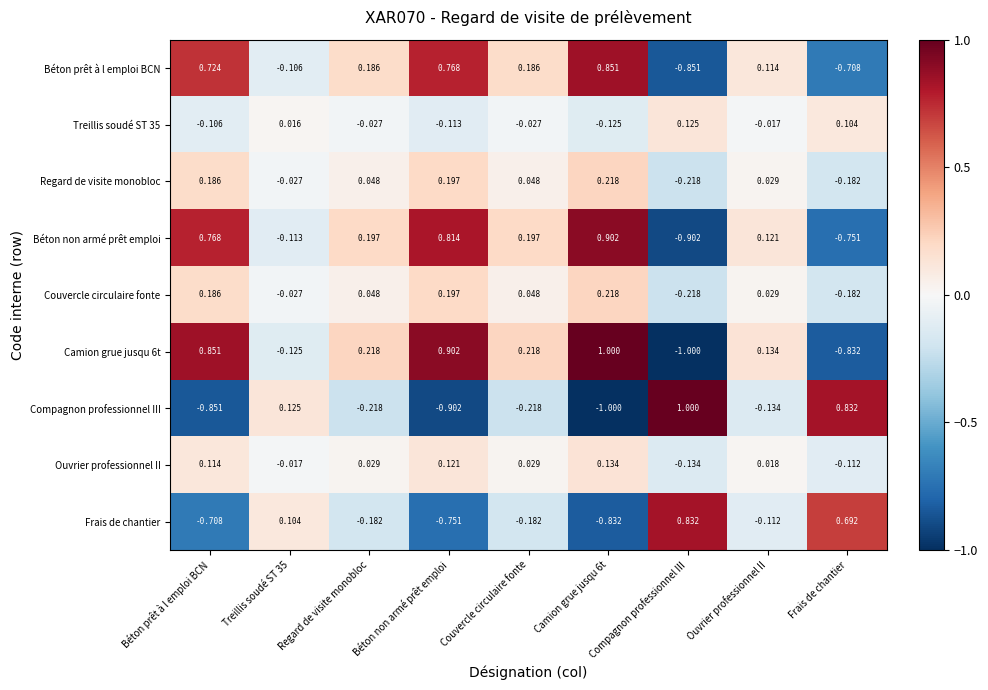

Where does the Béton prêt à l emploi BCN series first go above 0?

Béton prêt à l emploi BCN